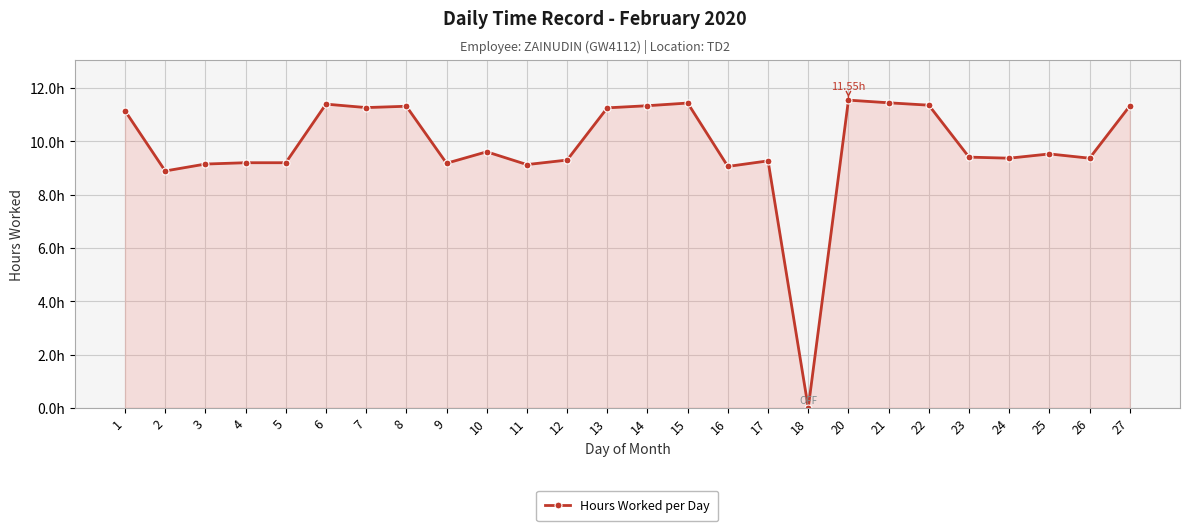

The chart shows a value of 11.3 at 7. True or false?

True